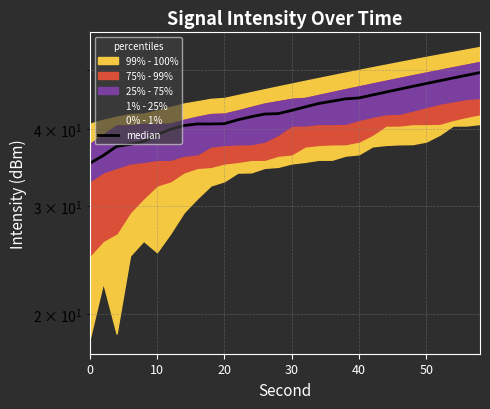

Reading left to right, transcribe all the data shown in this chart.

35.2	36.2	37.5	37.8	38.2	39.2	40.0	40.6	40.8	40.8	40.8	41.5	41.9	42.4	42.4	42.9	43.5	44.1	44.4	44.8	45.0	45.5	46.0	46.5	47.0	47.5	48.0	48.5	49.0	49.5